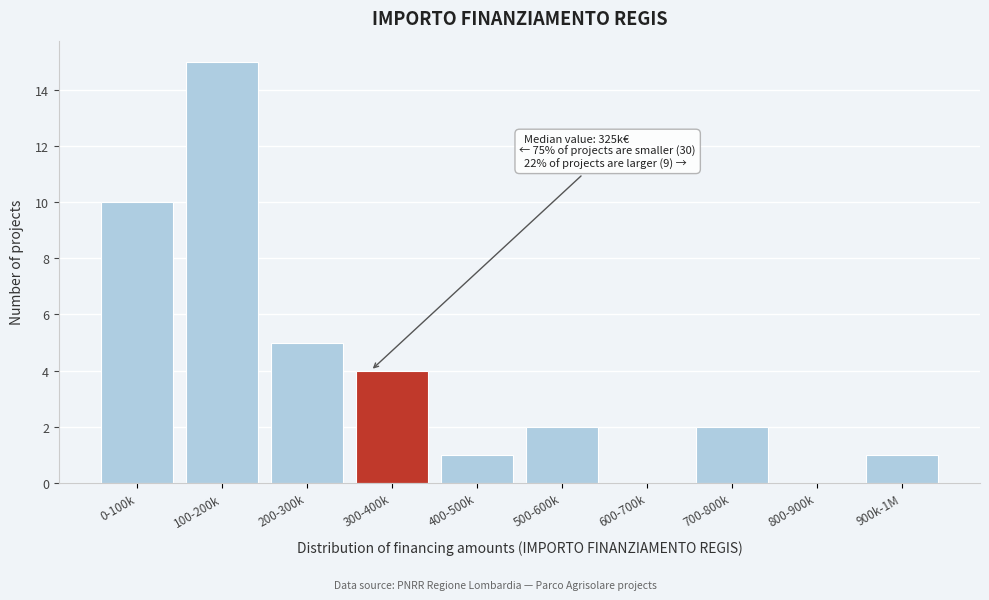

What is the sum of the values at 100-200k and 300-400k?

19